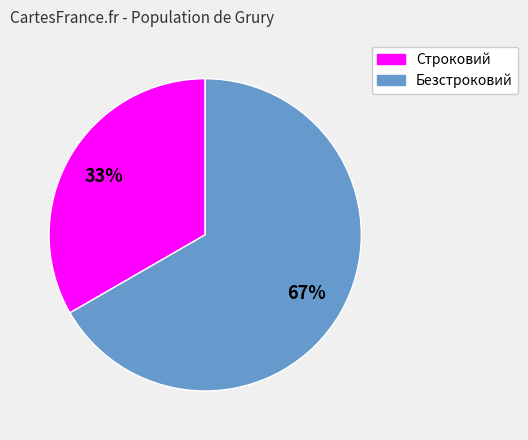

Does Строковий represent more than half of the total?

No